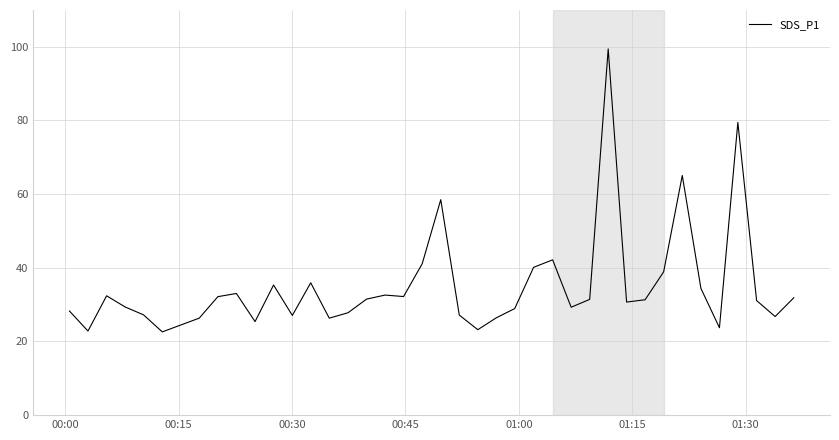

What is the smallest value displayed?

22.6